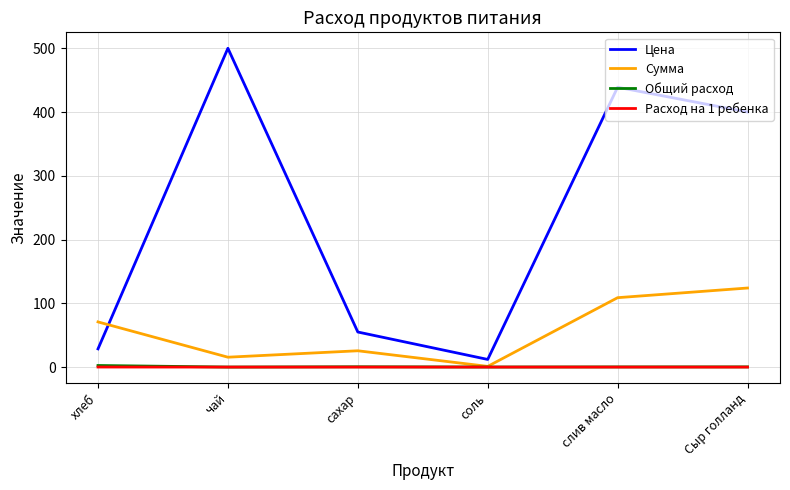

Which category has the lowest value in the Сумма series?

соль